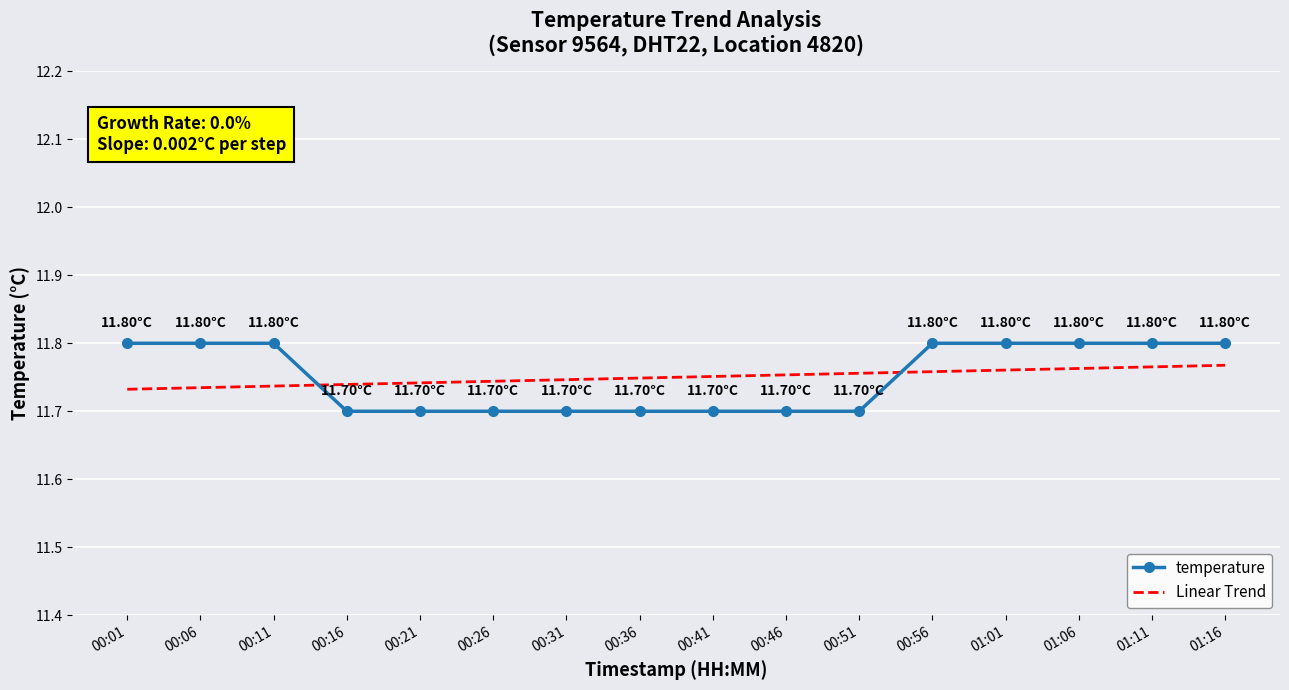

At how many categories does at least one series exceed 11?

16